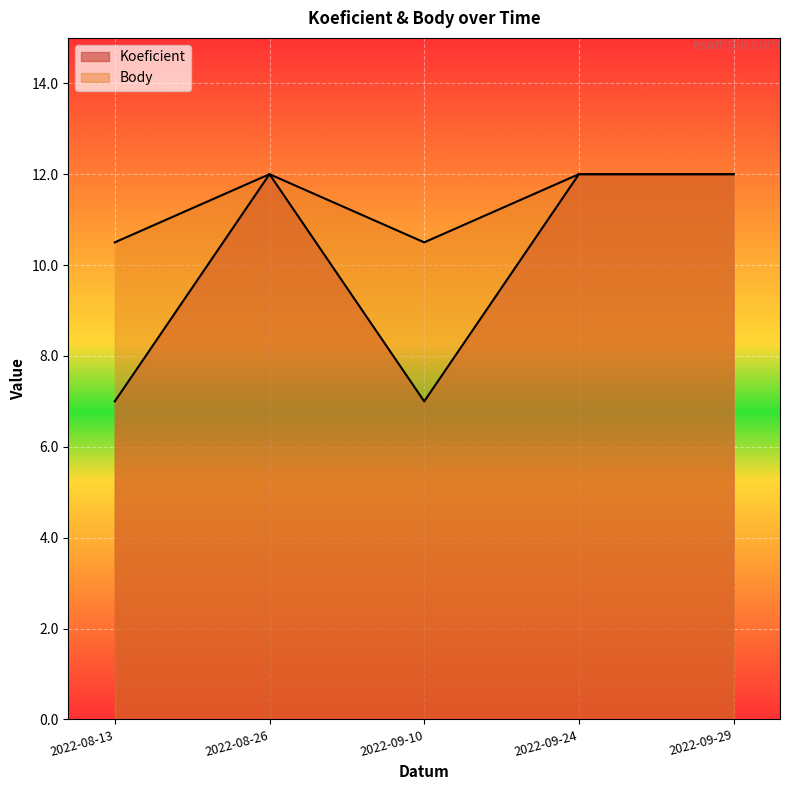

The Koeficient series shows 2.4 at 2022-08-13. True or false?

False